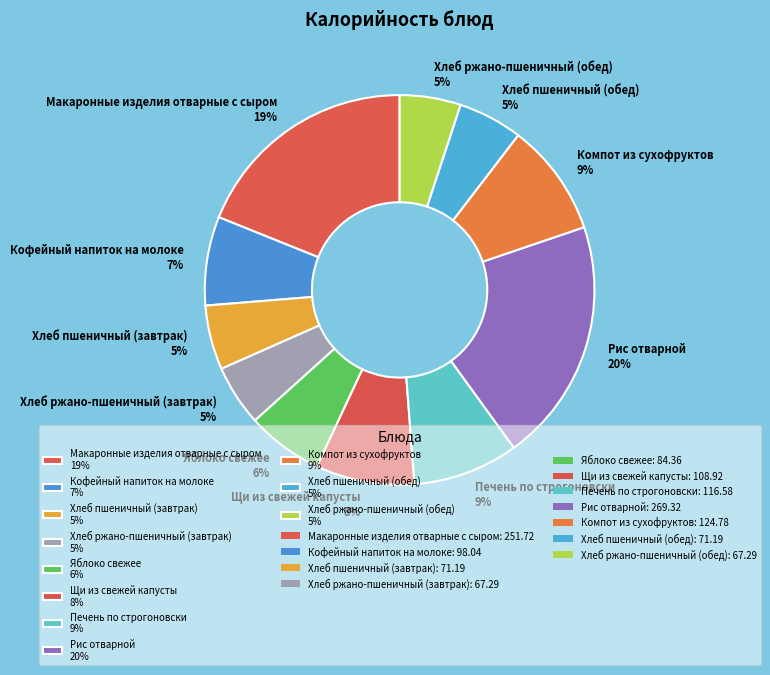

Between Печень по строгоновски and Хлеб пшеничный (обед), which is larger?

Печень по строгоновски